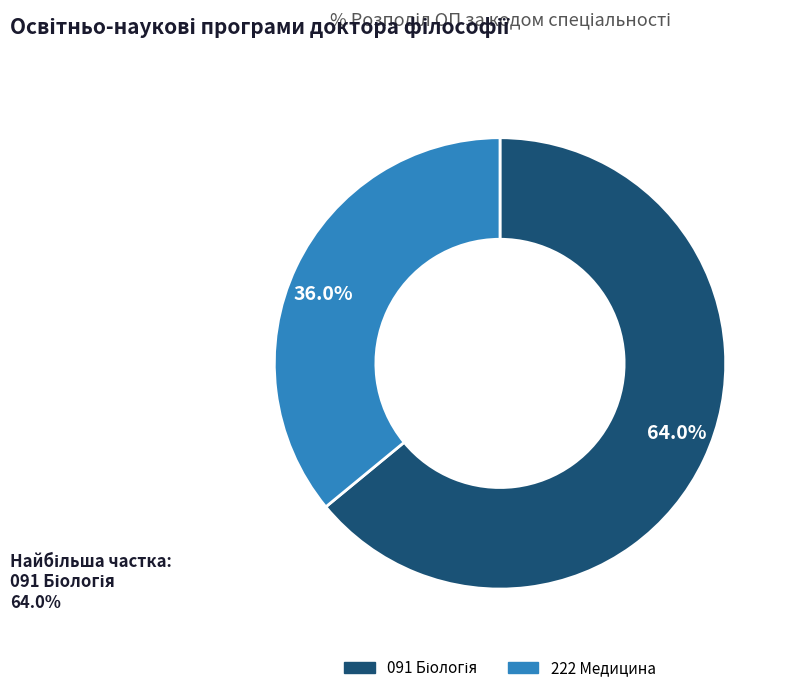

What percentage is the 222 slice, to the nearest percent?

36%